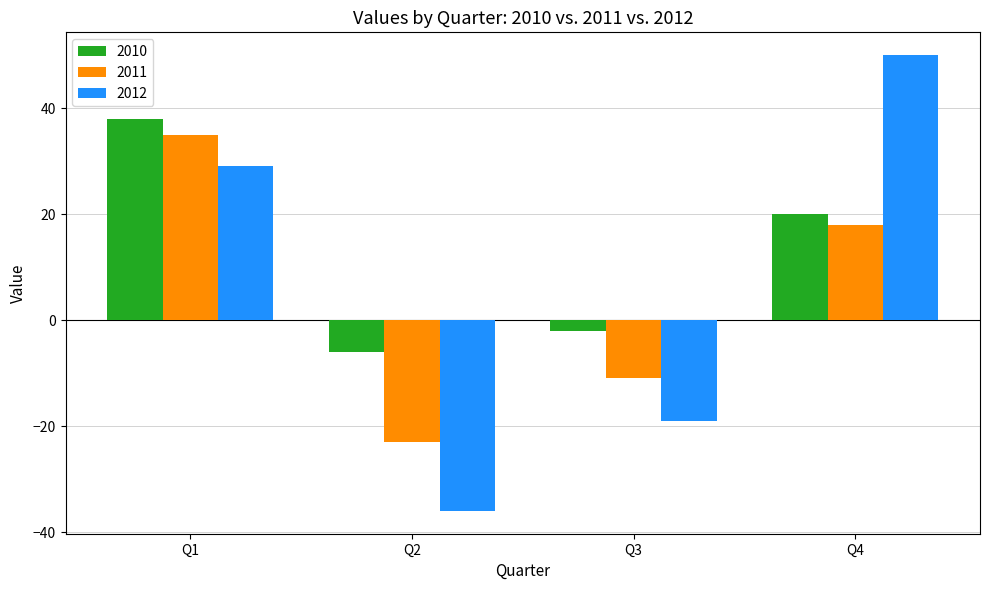

Are the bars grouped side by side (vs. stacked)?

Yes